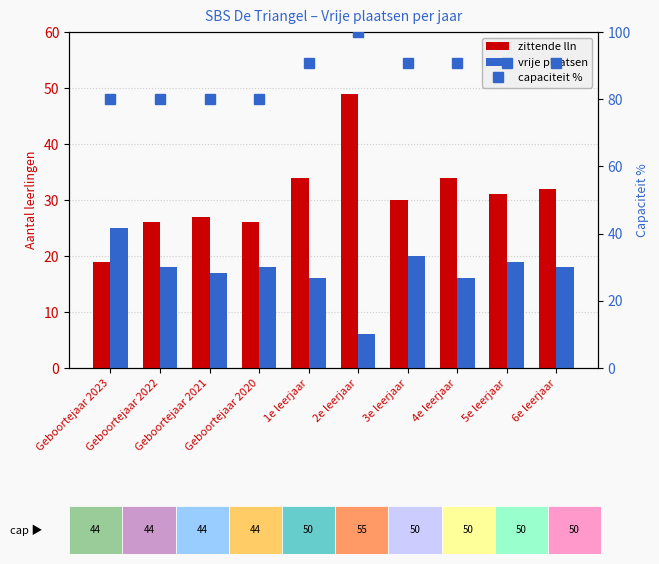

What is the minimum value shown in the chart?

6.0